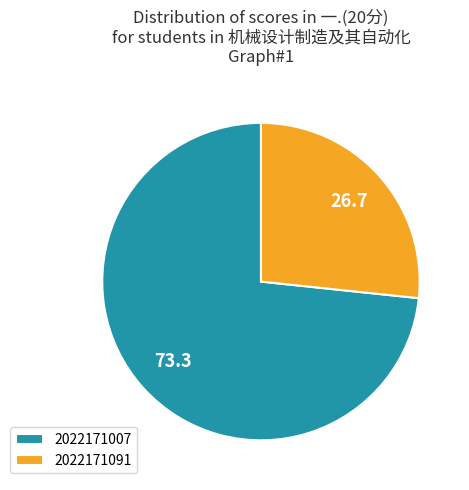

Which category has the biggest portion of the pie?

2022171007